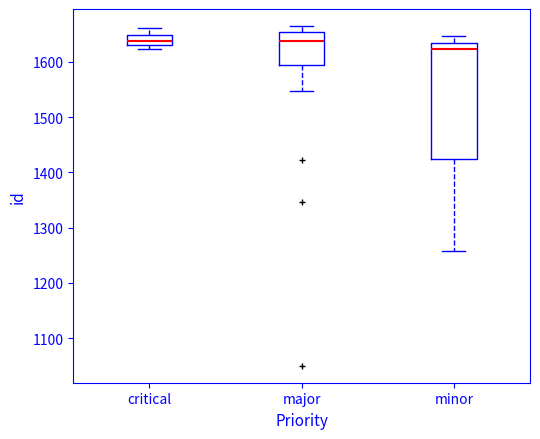

Where is the upper edge of the box for minor on the y-axis? The values are not printed on the chart, so give them approximately, as read against the axis.

1640